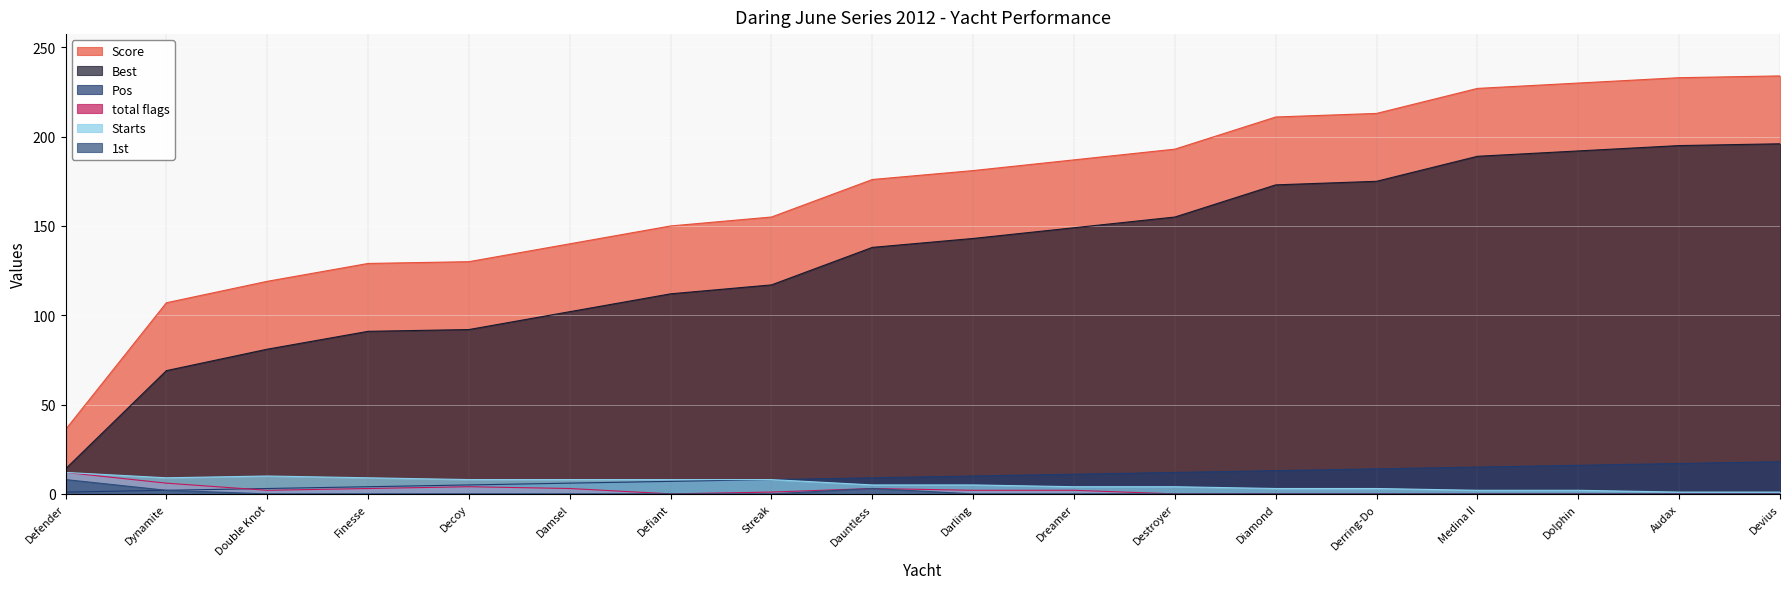

At how many categories does at least one series exceed 8?

18